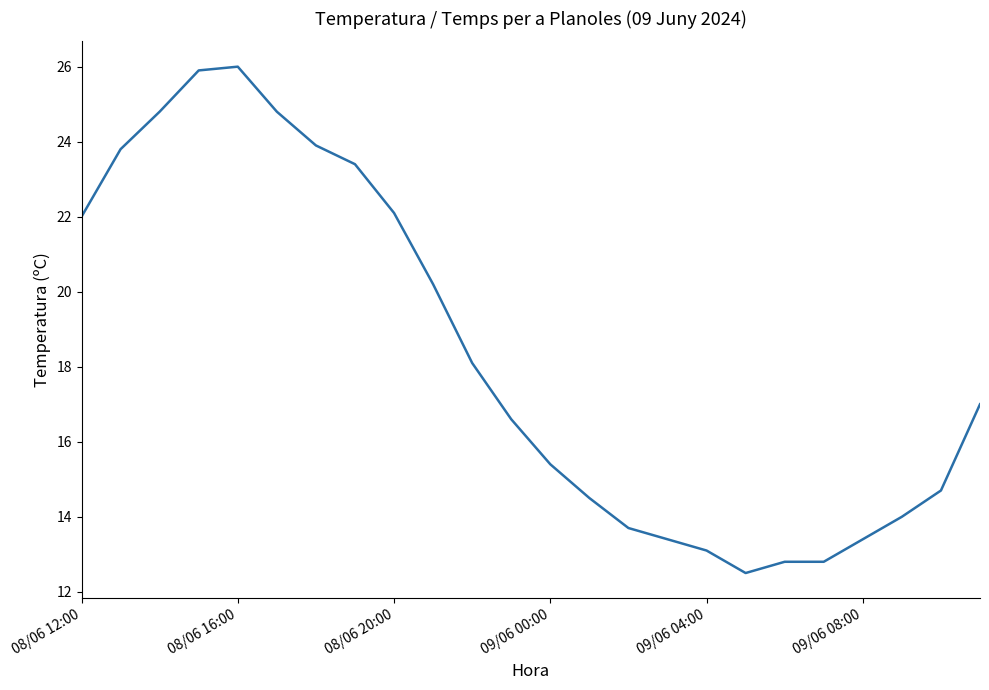

What is the minimum value shown in the chart?

12.5